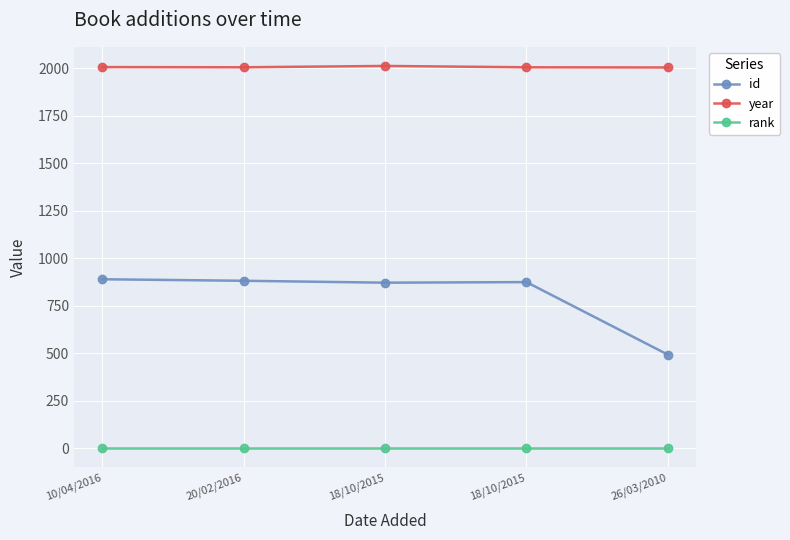

Which series has the largest total across all categories?

year